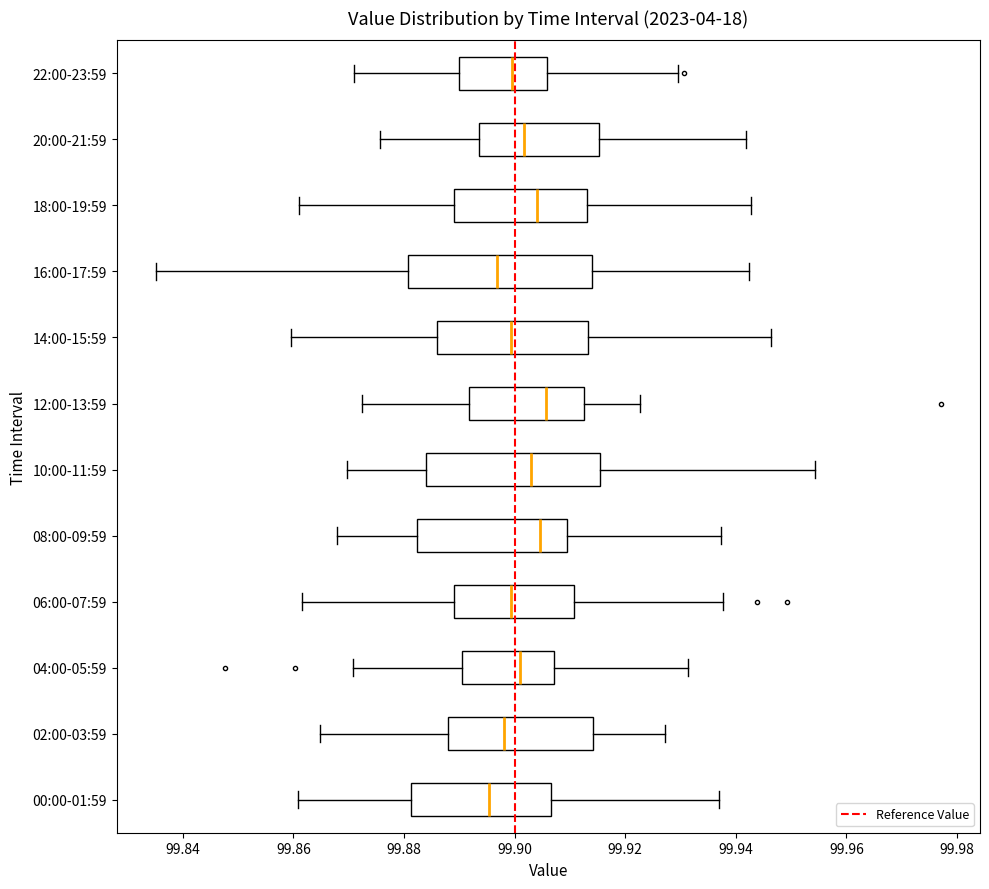

Reading bottom to top, read every box against the x-axis: the position of its median line, the range the box covers, and the ends of its whiskers. The values are not printed on the chart, so give them approximately, as read against the axis.

00:00-01:59: median 99.896, box 99.882 to 99.906, whiskers 99.860 to 99.938
02:00-03:59: median 99.898, box 99.888 to 99.914, whiskers 99.864 to 99.928
04:00-05:59: median 99.900, box 99.890 to 99.908, whiskers 99.870 to 99.932
06:00-07:59: median 99.900, box 99.888 to 99.910, whiskers 99.862 to 99.938
08:00-09:59: median 99.904, box 99.882 to 99.910, whiskers 99.868 to 99.938
10:00-11:59: median 99.902, box 99.884 to 99.916, whiskers 99.870 to 99.954
12:00-13:59: median 99.906, box 99.892 to 99.912, whiskers 99.872 to 99.922
14:00-15:59: median 99.900, box 99.886 to 99.914, whiskers 99.860 to 99.946
16:00-17:59: median 99.896, box 99.880 to 99.914, whiskers 99.836 to 99.942
18:00-19:59: median 99.904, box 99.890 to 99.914, whiskers 99.860 to 99.942
20:00-21:59: median 99.902, box 99.894 to 99.916, whiskers 99.876 to 99.942
22:00-23:59: median 99.900, box 99.890 to 99.906, whiskers 99.872 to 99.930